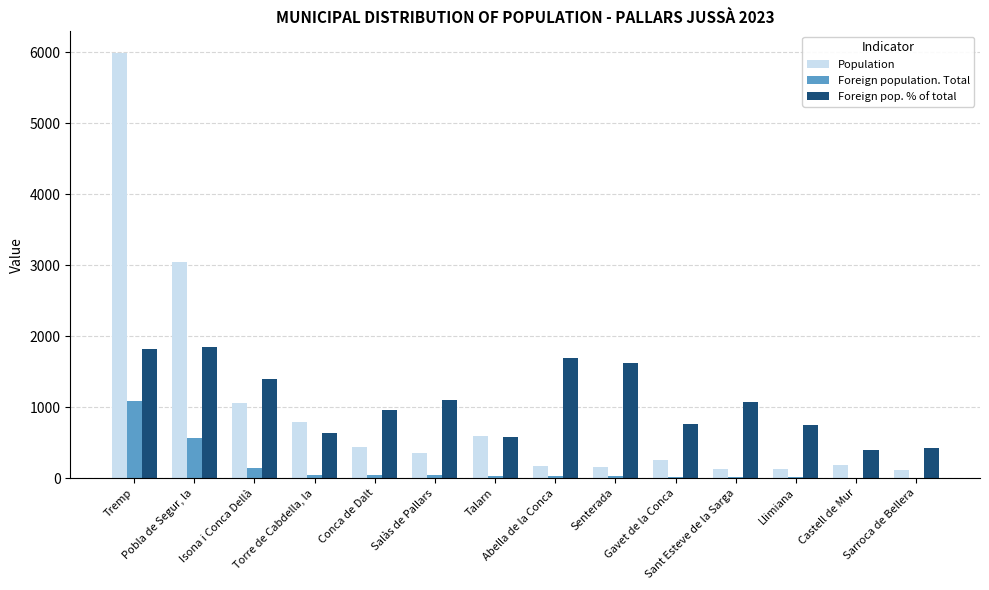

What is the sum of all Population values?

13409